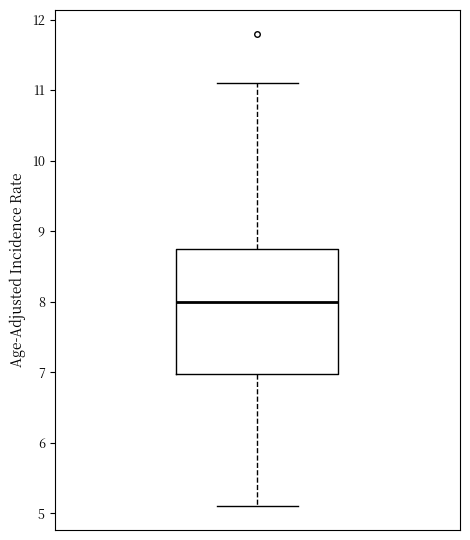

Read this box plot against the y-axis: the position of the median line, the range covered by the box, and the ends of both whiskers. The values are not printed on the chart, so give them approximately, as read against the axis.

median 8.0, box 7.0 to 8.8, whiskers 5.1 to 11.1